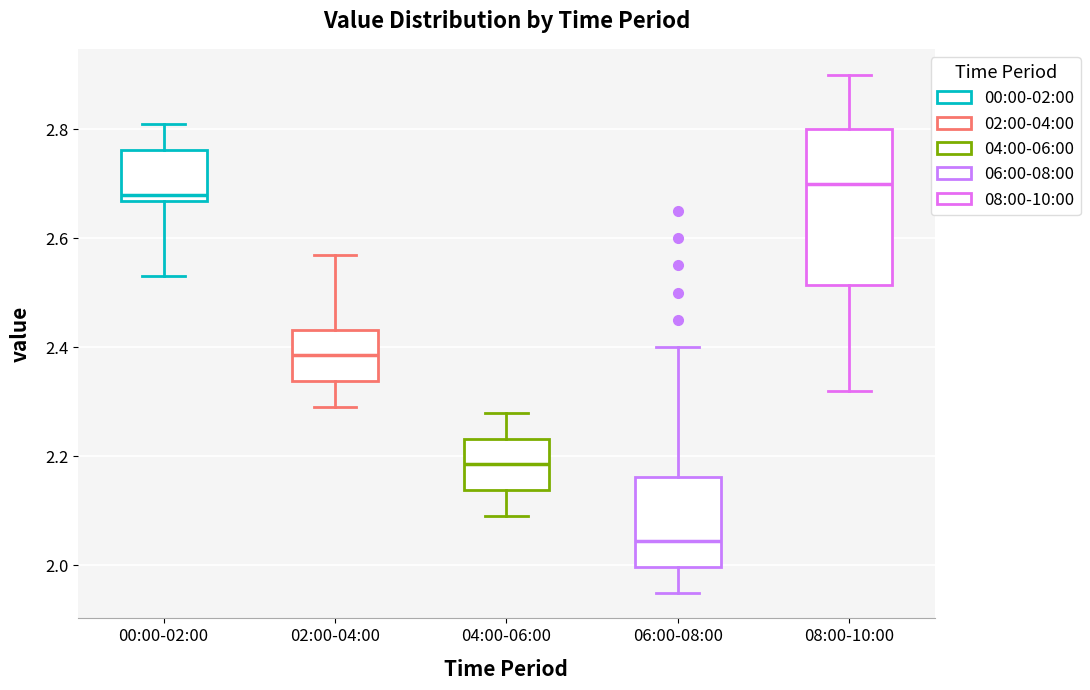

Which box is the tallest, from its lower edge to its upper edge?

08:00-10:00